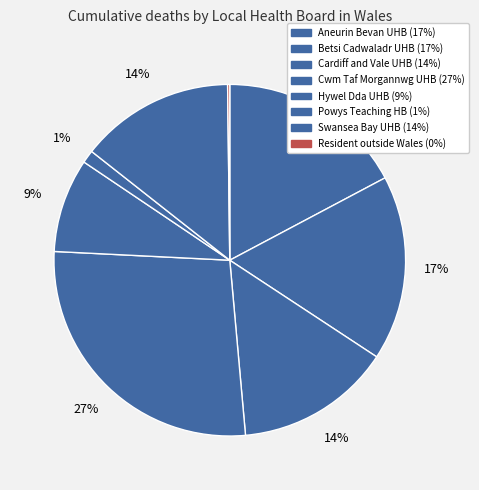

Rank the categories by value from lowest to highest.

Resident outside Wales, Powys Teaching Health Board, Hywel Dda University Health Board, Swansea Bay University Health Board, Cardiff and Vale University Health Board, Betsi Cadwaladr University Health Board, Aneurin Bevan University Health Board, Cwm Taf Morgannwg University Health Board